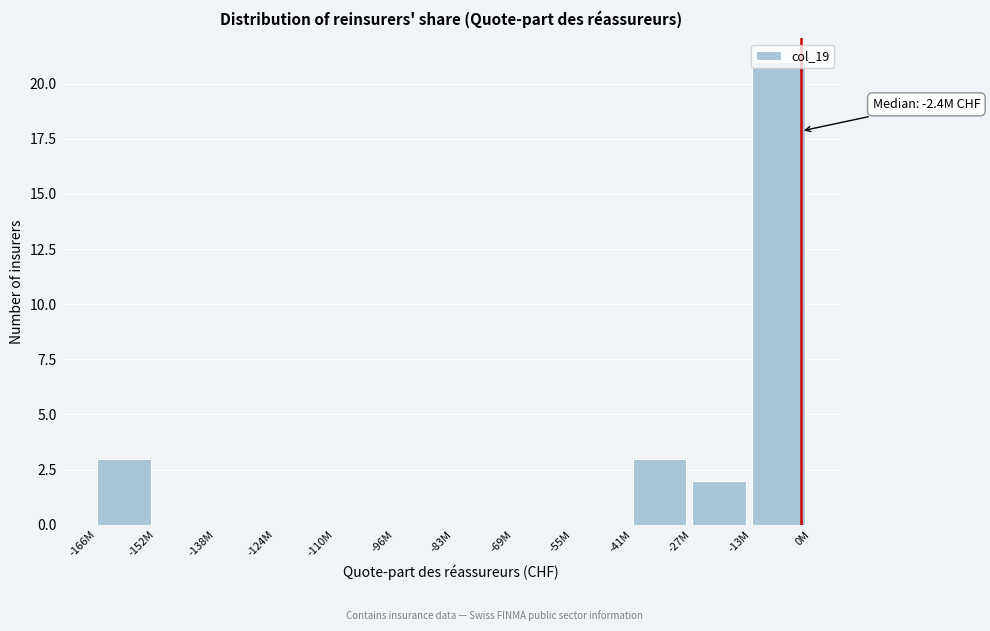

The value at -41M is 3. True or false?

True